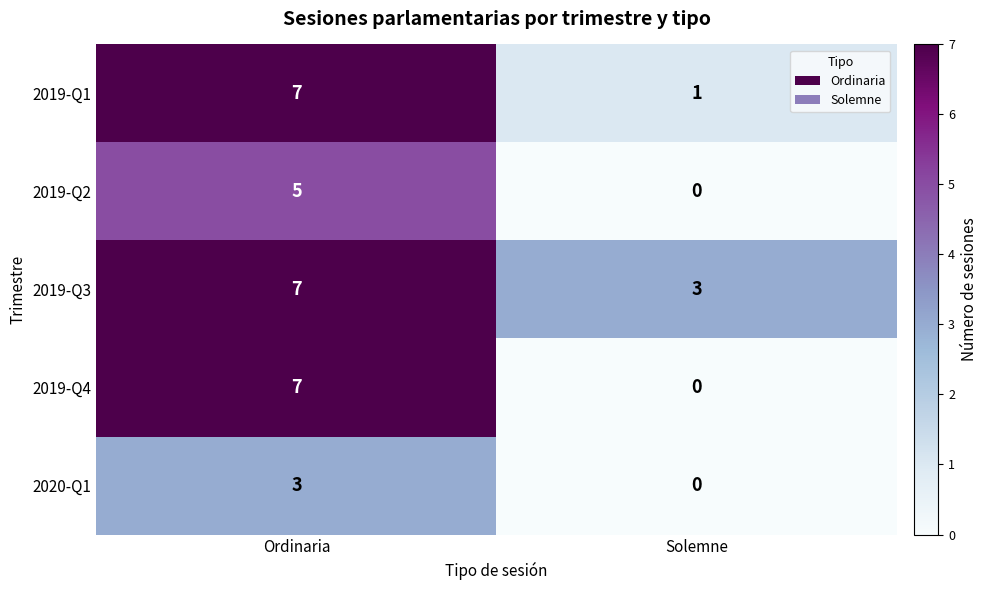

Reading right to left, what are all the values shown in this chart?

2019-Q1: 1	7
2019-Q2: 0	5
2019-Q3: 3	7
2019-Q4: 0	7
2020-Q1: 0	3